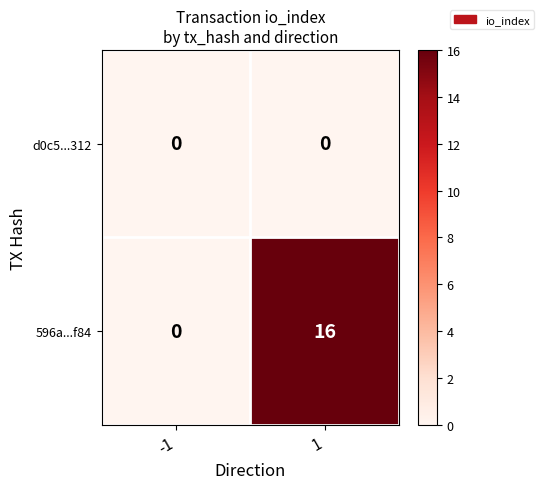

What is the greatest value displayed?

16